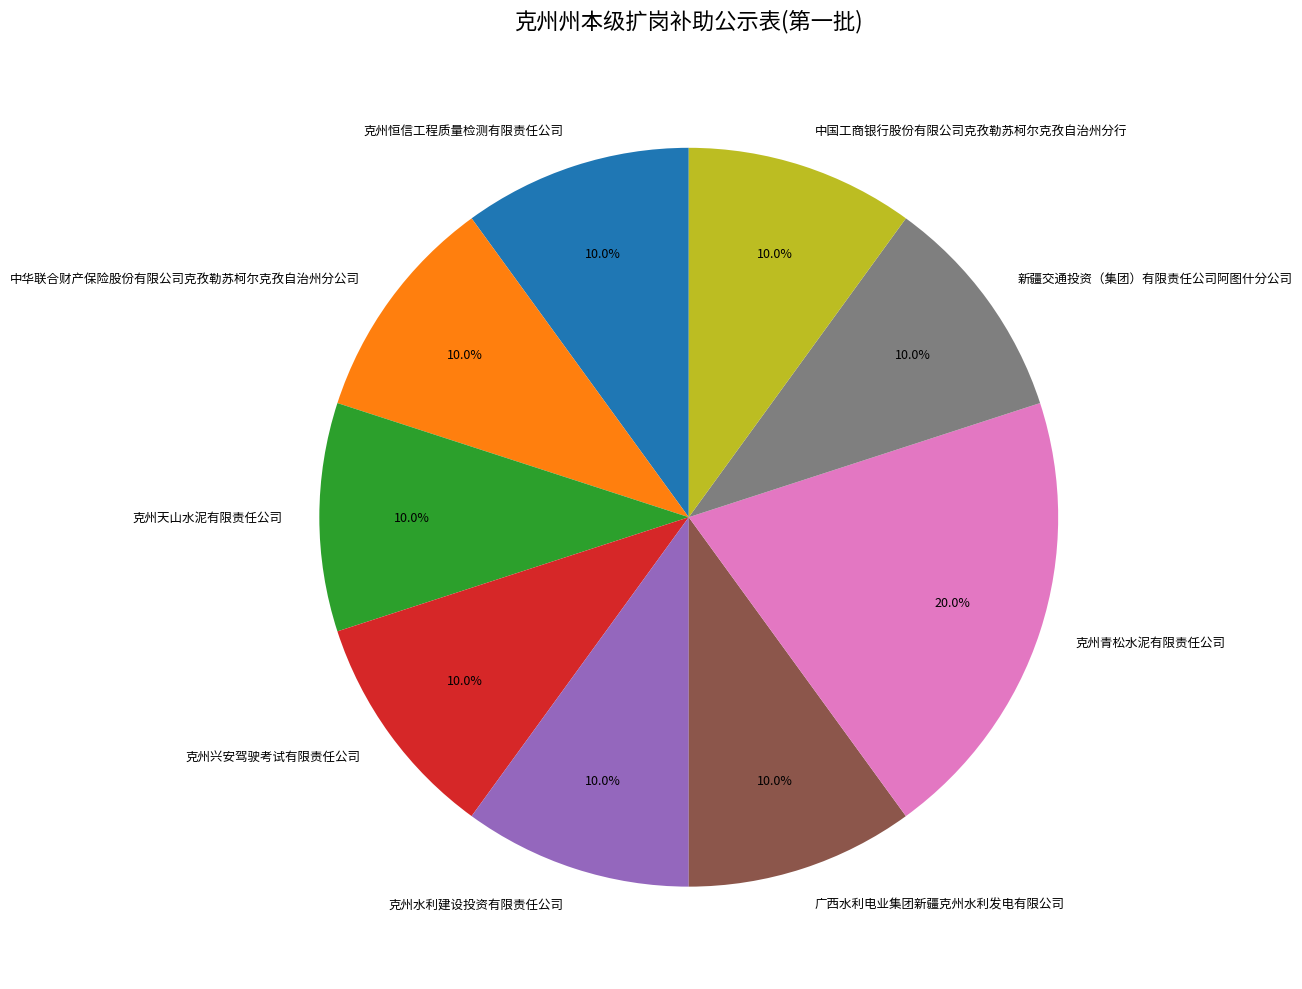

Approximately how many times larger is the value at 克州恒信工程质量检测有限责任公司 compared to 中国工商银行股份有限公司克孜勒苏柯尔克孜自治州分行?

1.0